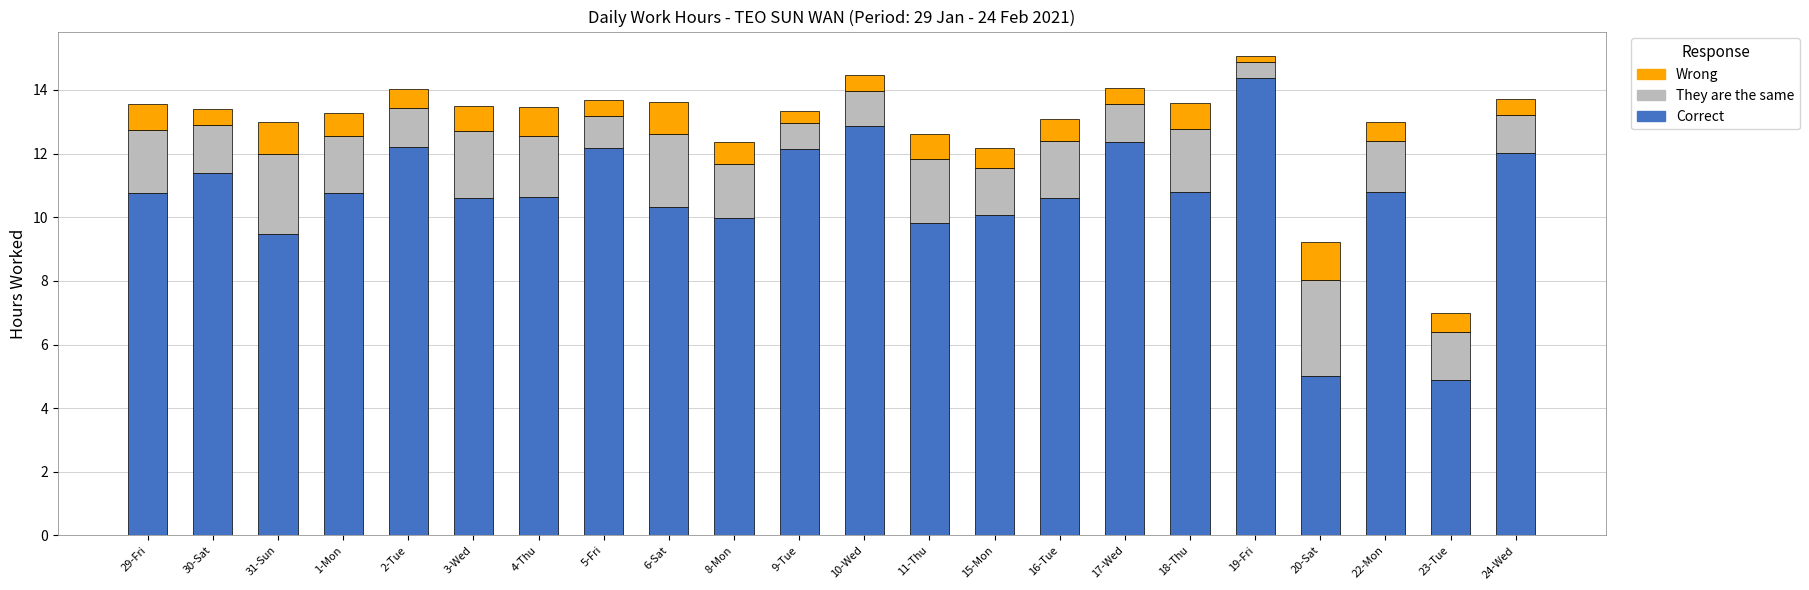

Is it true that Correct equals 10.8 at 29-Fri?

True